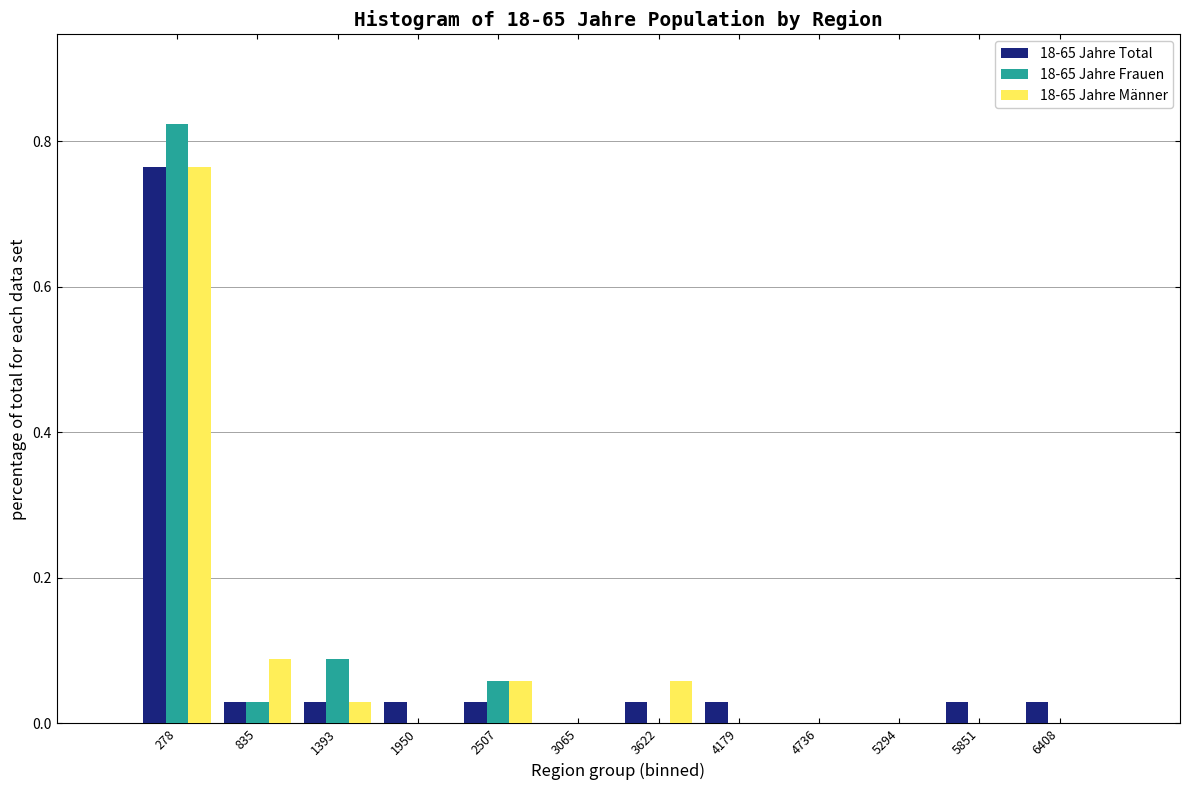

Reading left to right, transcribe this chart: for each range on the x-axis, give the height of each series' bar. Neither the bar edges nor the heights are printed on the chart, so give them approximately, as read against the axes.

0 to 600: 18-65 Jahre Total=0.76	18-65 Jahre Frauen=0.82	18-65 Jahre Männer=0.76
600 to 1100: 18-65 Jahre Total=0.02	18-65 Jahre Frauen=0.02	18-65 Jahre Männer=0.08
1100 to 1700: 18-65 Jahre Total=0.02	18-65 Jahre Frauen=0.08	18-65 Jahre Männer=0.02
1700 to 2200: 18-65 Jahre Total=0.02	18-65 Jahre Frauen=0	18-65 Jahre Männer=0
2200 to 2800: 18-65 Jahre Total=0.02	18-65 Jahre Frauen=0.06	18-65 Jahre Männer=0.06
2800 to 3300: 18-65 Jahre Total=0	18-65 Jahre Frauen=0	18-65 Jahre Männer=0
3300 to 3900: 18-65 Jahre Total=0.02	18-65 Jahre Frauen=0	18-65 Jahre Männer=0.06
3900 to 4500: 18-65 Jahre Total=0.02	18-65 Jahre Frauen=0	18-65 Jahre Männer=0
4500 to 5000: 18-65 Jahre Total=0	18-65 Jahre Frauen=0	18-65 Jahre Männer=0
5000 to 5600: 18-65 Jahre Total=0	18-65 Jahre Frauen=0	18-65 Jahre Männer=0
5600 to 6100: 18-65 Jahre Total=0.02	18-65 Jahre Frauen=0	18-65 Jahre Männer=0
6100 to 6700: 18-65 Jahre Total=0.02	18-65 Jahre Frauen=0	18-65 Jahre Männer=0